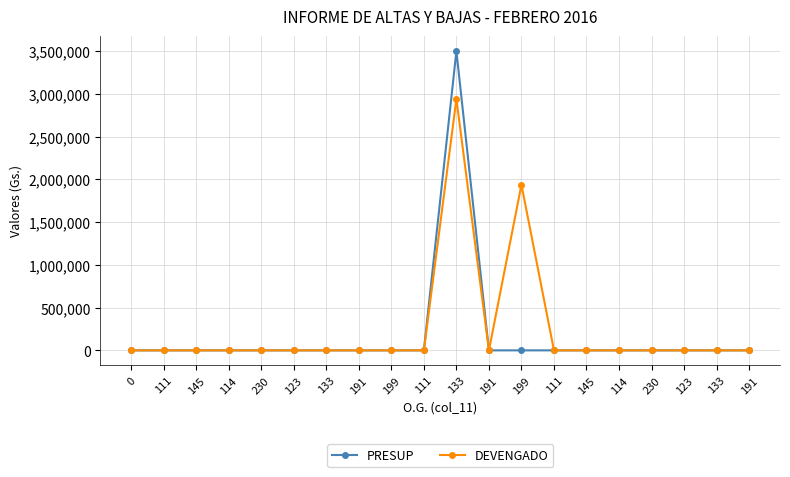

How many values in the PRESUP series exceed 0?

1